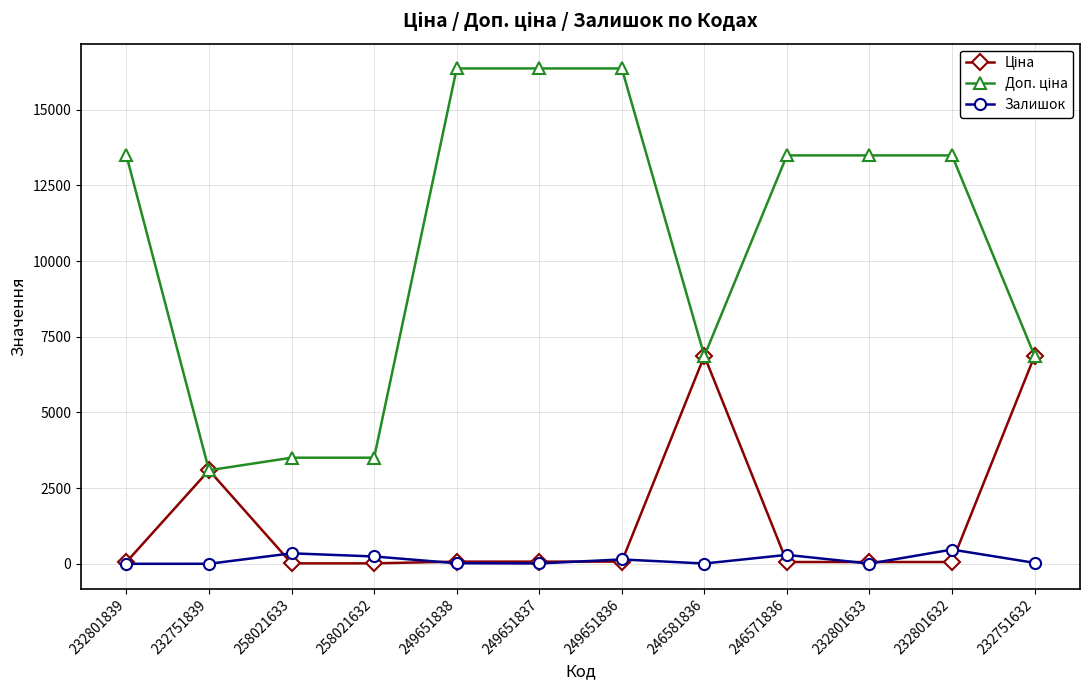

True or false: Залишок has more than 1 points higher than both neighbors.

True